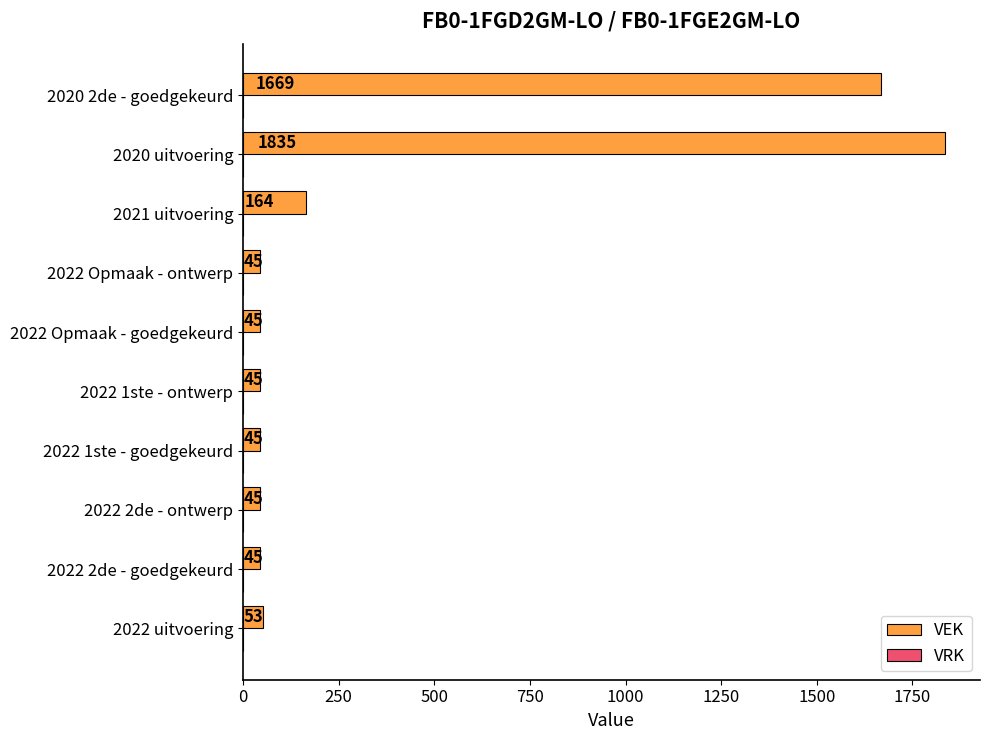

Reading bottom to top, transcribe all the data shown in this chart.

2022 uitvoering=53	2022 2de - goedgekeurd=45	2022 2de - ontwerp=45	2022 1ste - goedgekeurd=45	2022 1ste - ontwerp=45	2022 Opmaak - goedgekeurd=45	2022 Opmaak - ontwerp=45	2021 uitvoering=164	2020 uitvoering=1835	2020 2de - goedgekeurd=1669